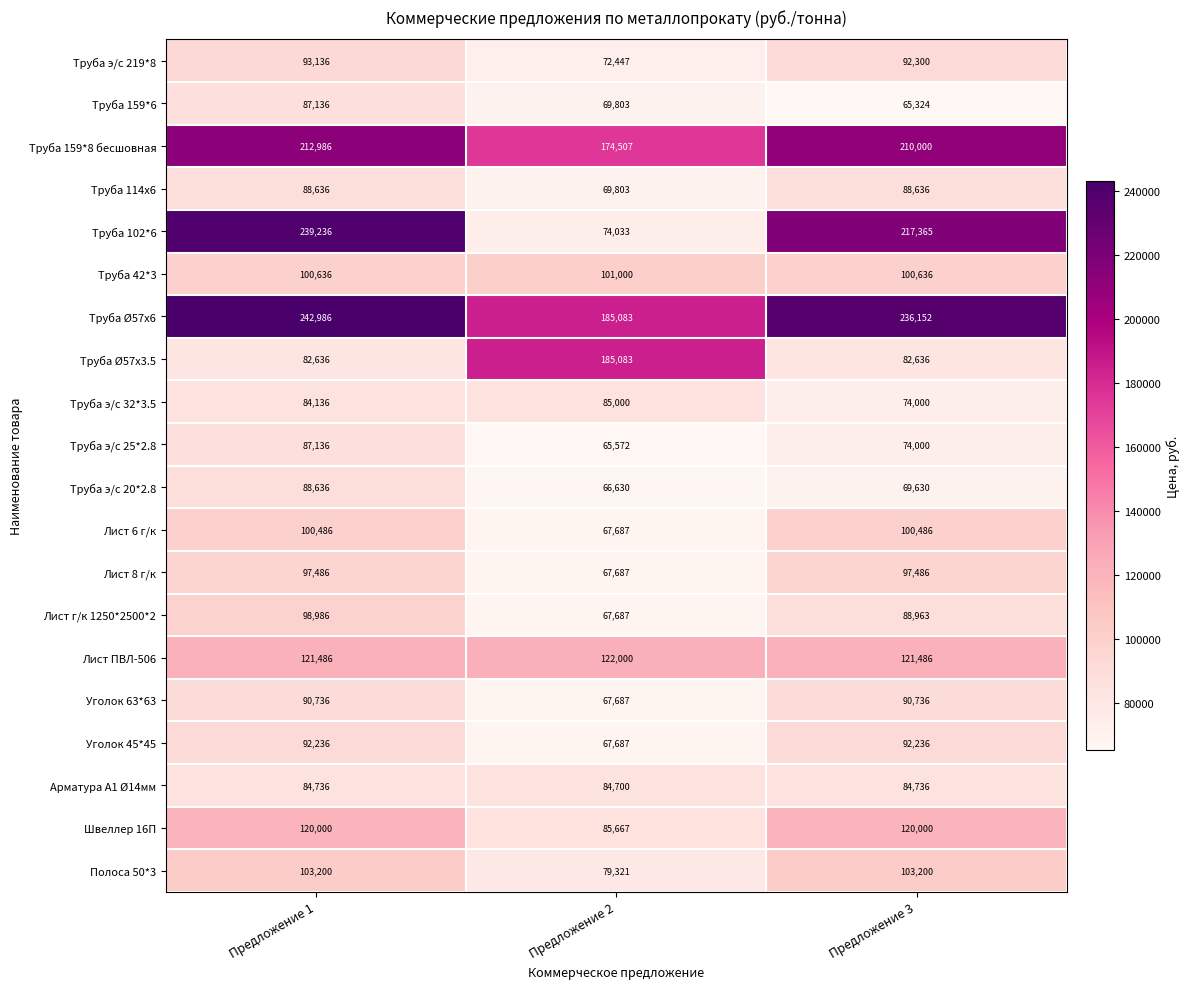

What is the minimum value shown in the chart?

65324